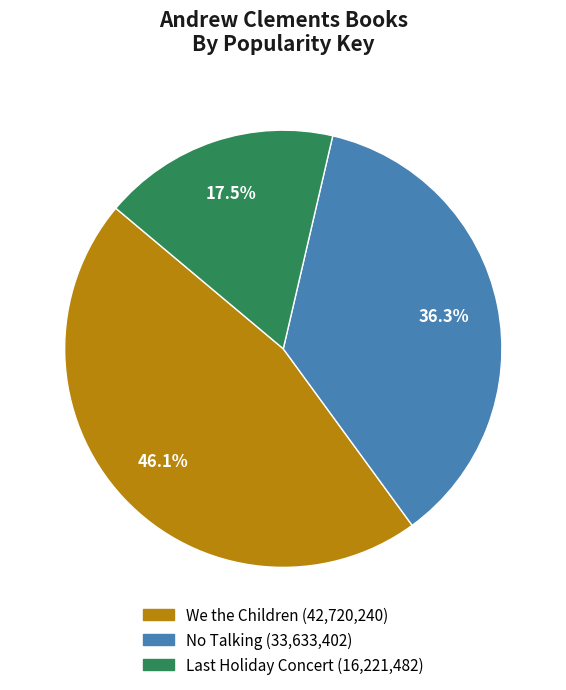

To the nearest percent, what is the difference between the No Talking and We the Children slice percentages?

10%